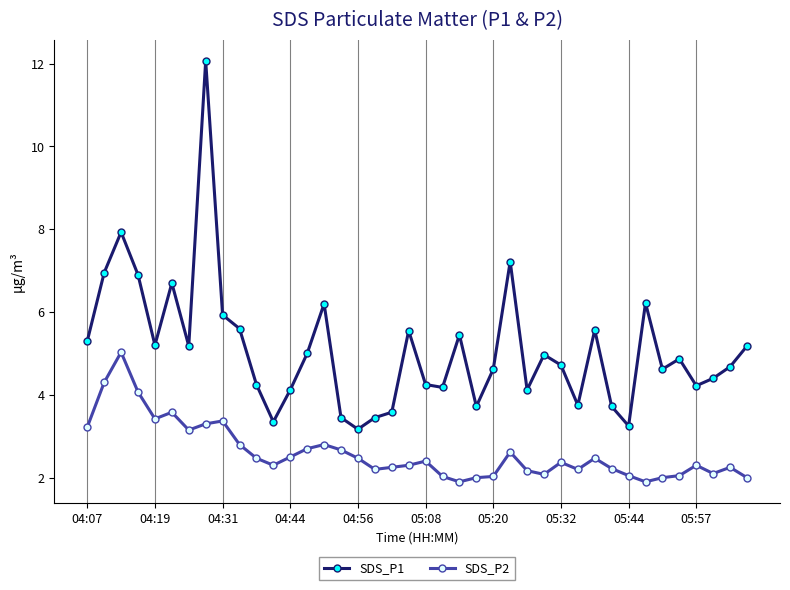

True or false: SDS_P1 has more than 0 interior local peaks.

True